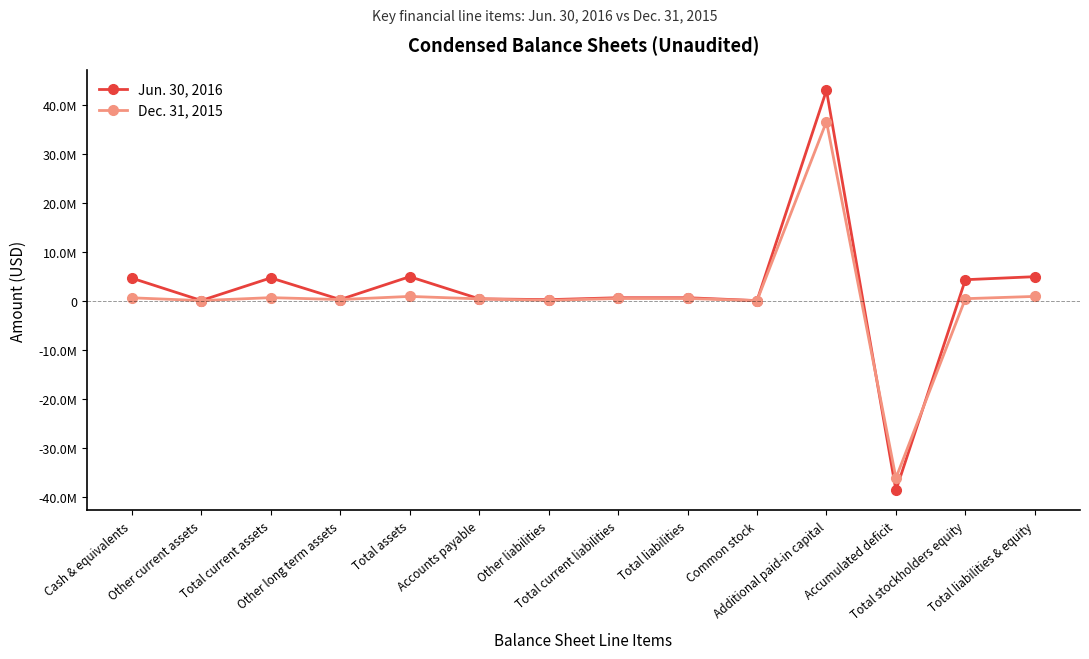

Where is the first local maximum for Dec. 31, 2015?

Total current assets